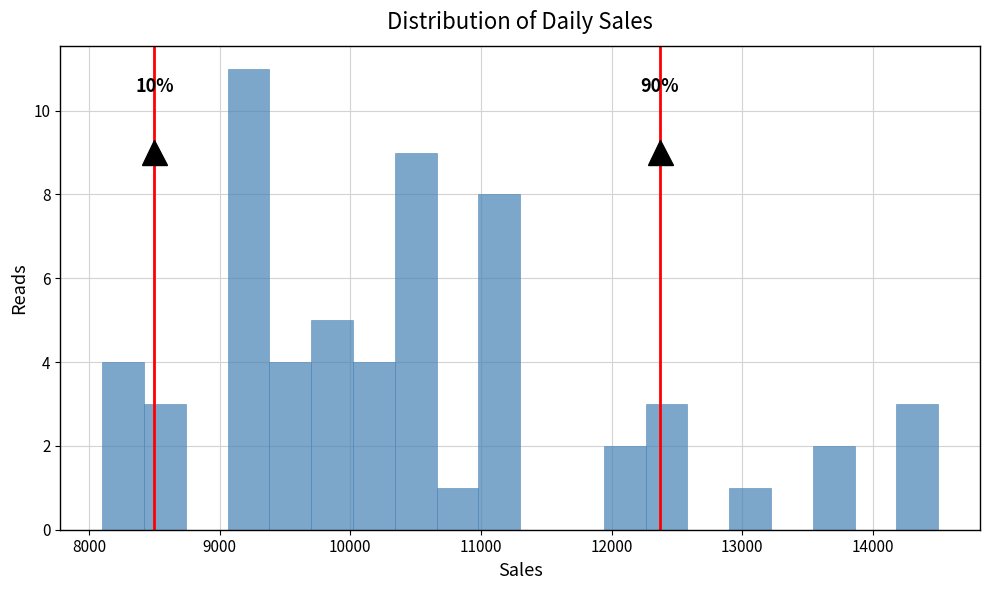

Read against the x-axis, roughly where is the centre of the tallest bar?

9200